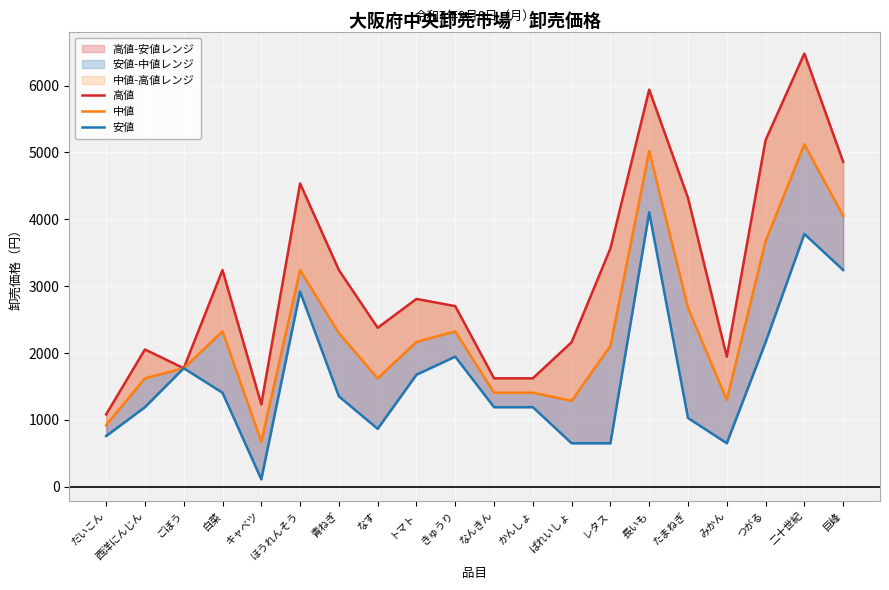

Which label corresponds to the smallest value in the chart?

キャベツ